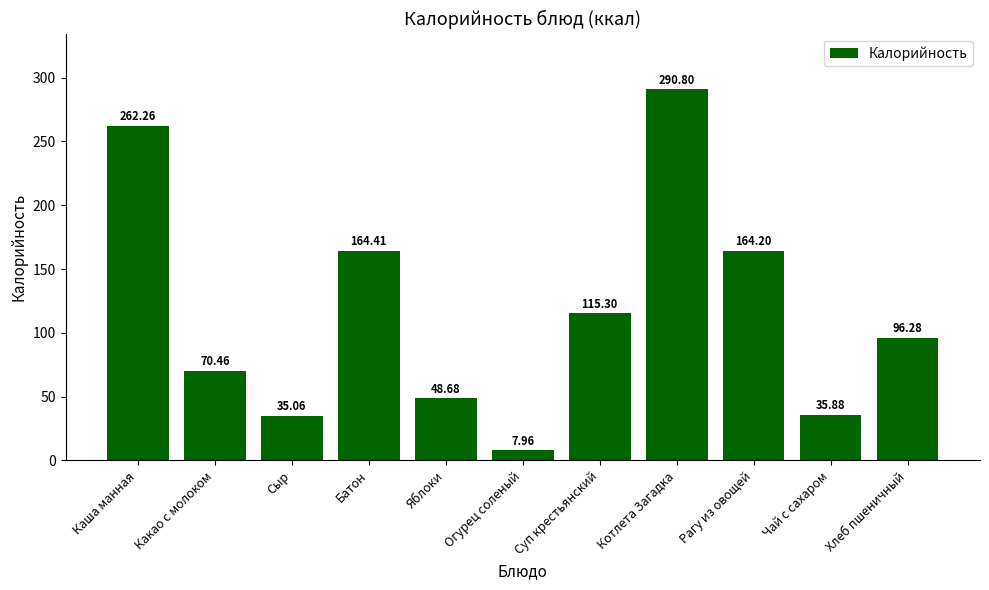

The value at Котлета Загадка is 290.8. True or false?

True